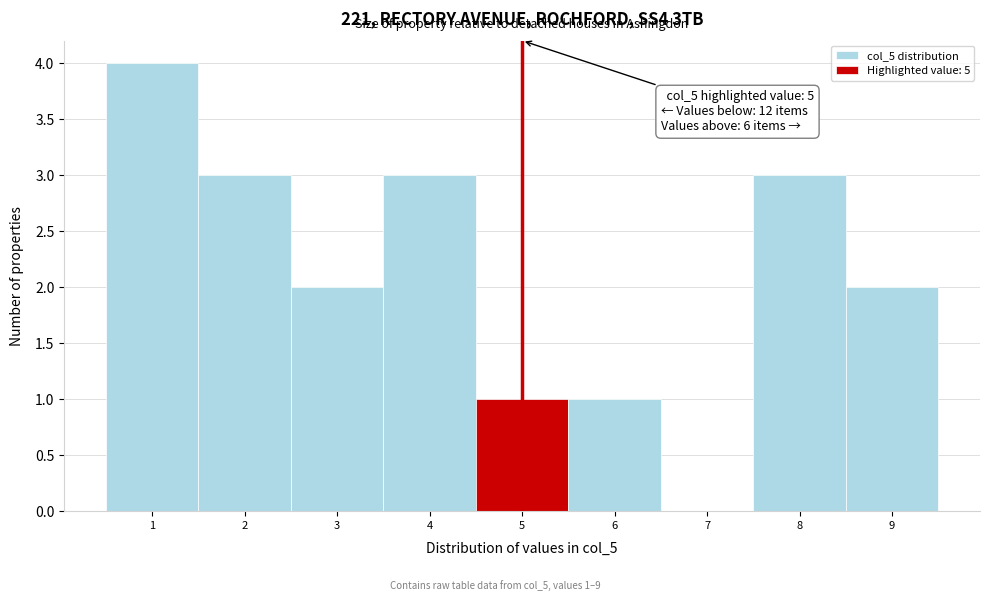

Which range on the x-axis has the tallest bar?

0.5 to 1.5